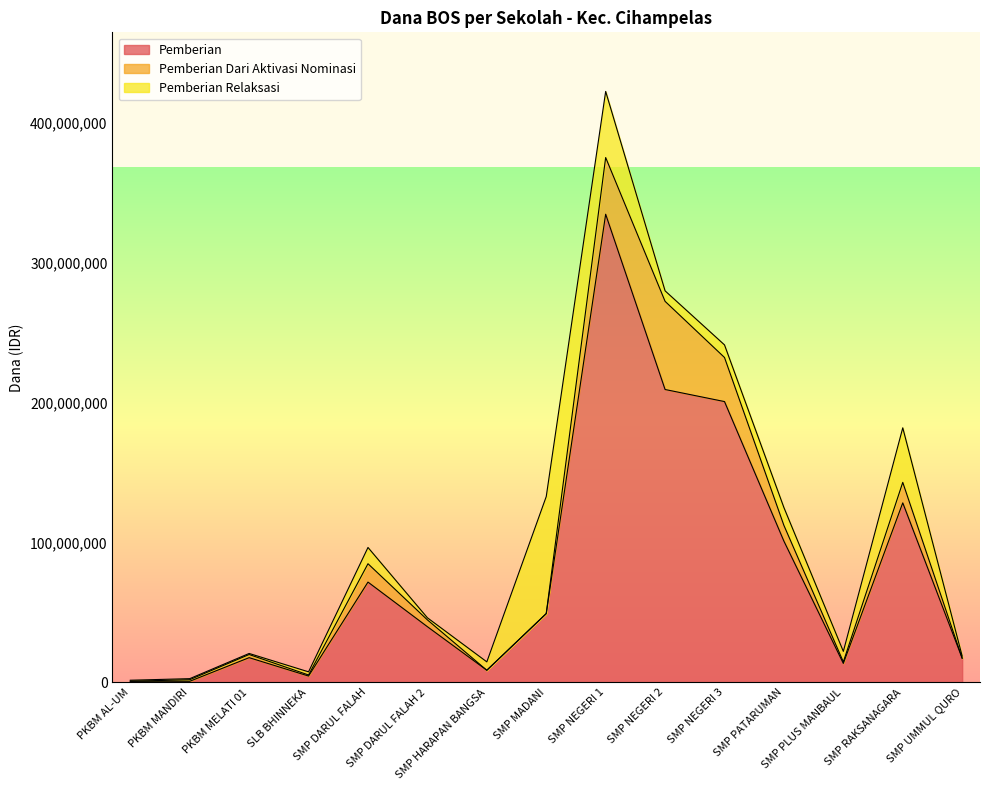

In Pemberian, how many points are lower than both neighbors (excluding endpoints)?

3